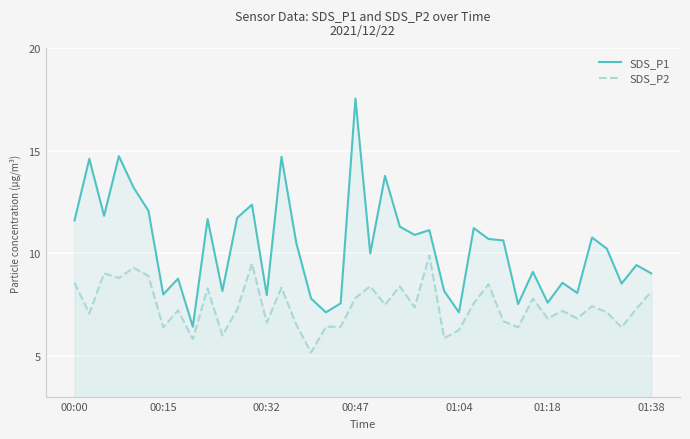

Read the SDS_P2 value at 29.

6.7